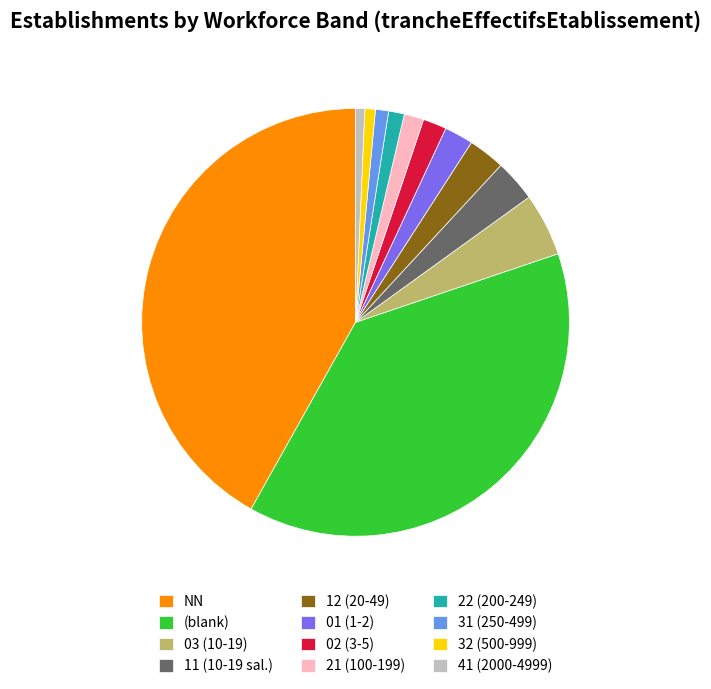

The 11 (10-19 sal.) slice represents 3% of the pie. True or false?

True